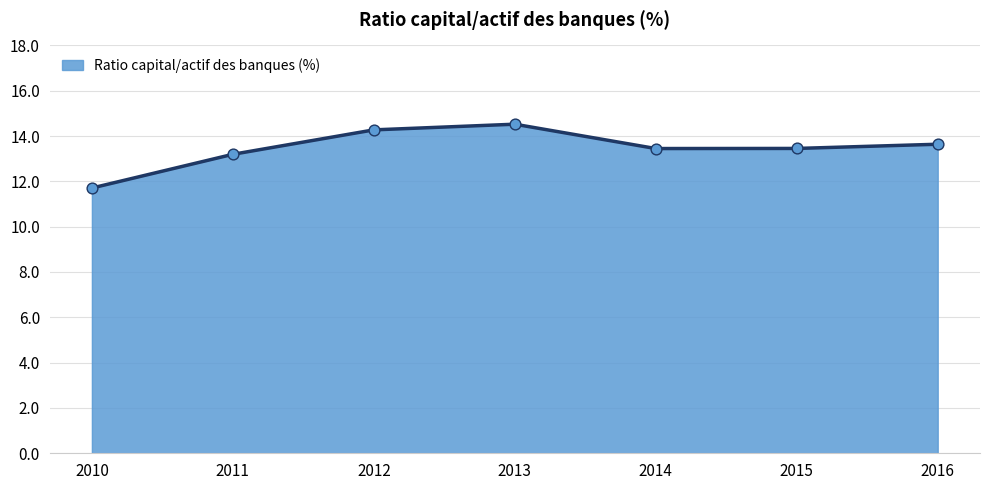

What is the change in value from 2012 to 2015?

-0.8